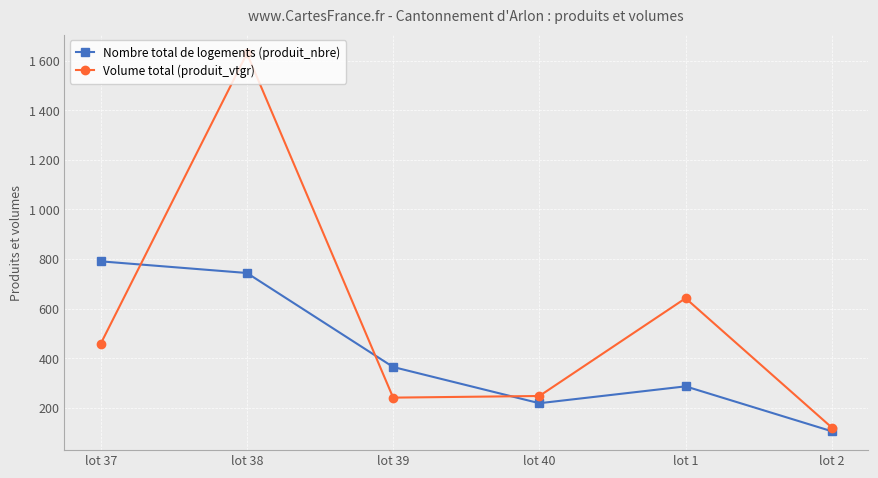

What are all the series names shown in the legend?

Nombre total de logements (produit_nbre), Volume total (produit_vtgr)